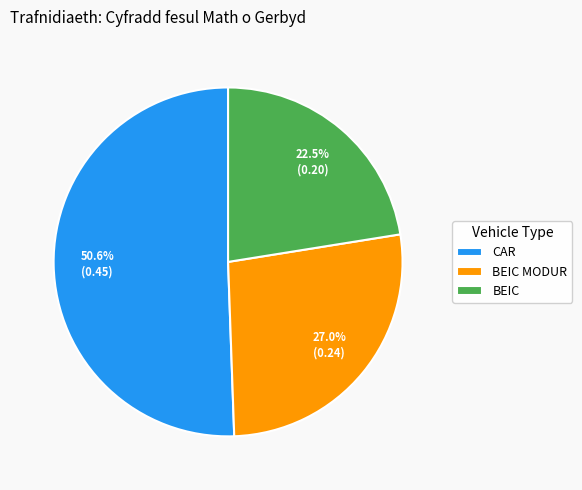

What is the ratio of the value at BEIC MODUR to the value at BEIC?

1.2